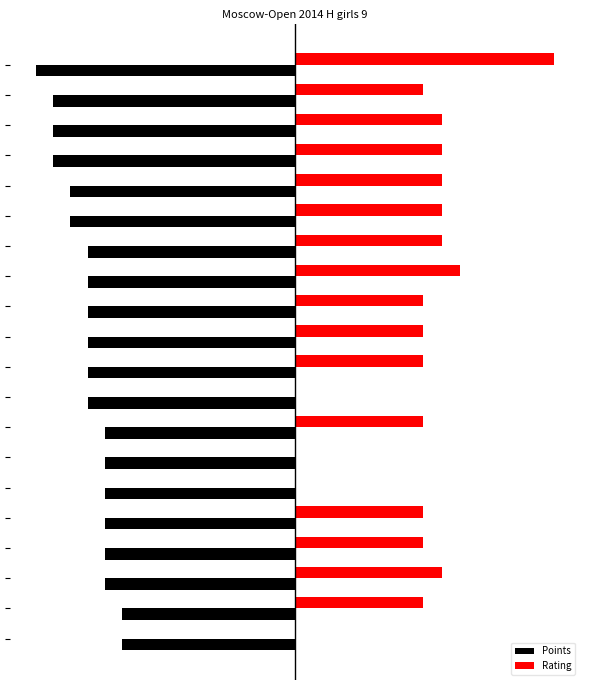

Which series has the largest total across all categories?

Rating